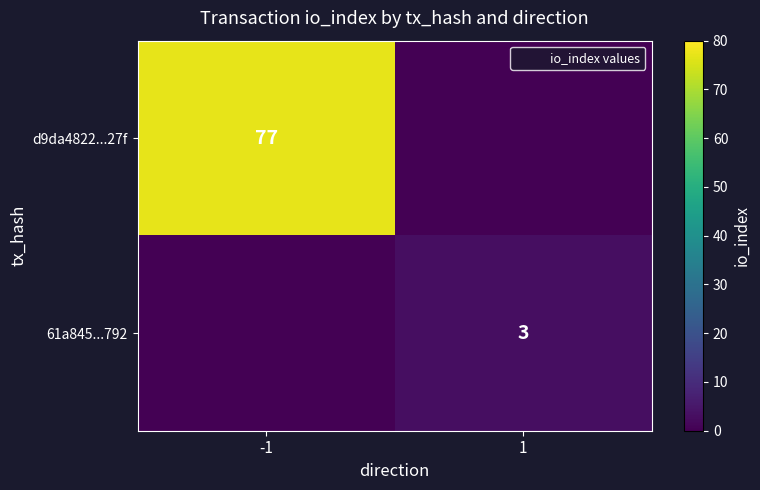

True or false: 61a845...792 has a value of 3 at 1.

True